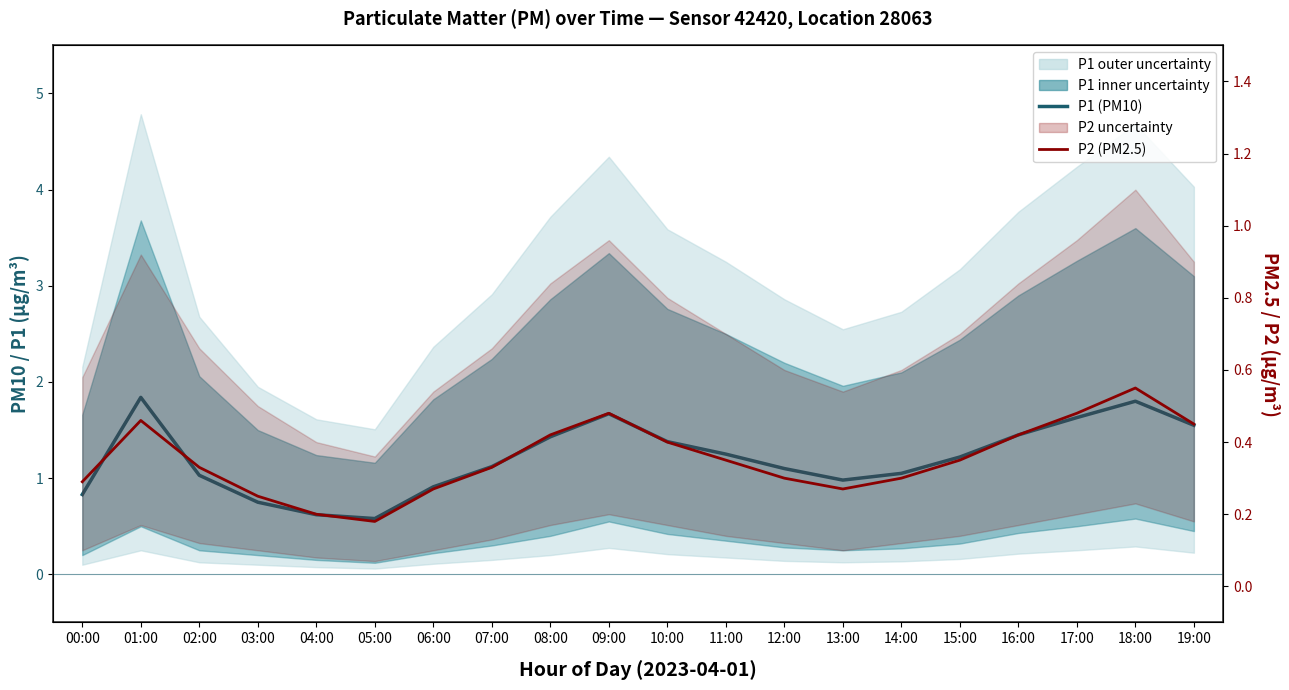

True or false: P1 (PM10) and P2 (PM2.5) cross at least once.

False